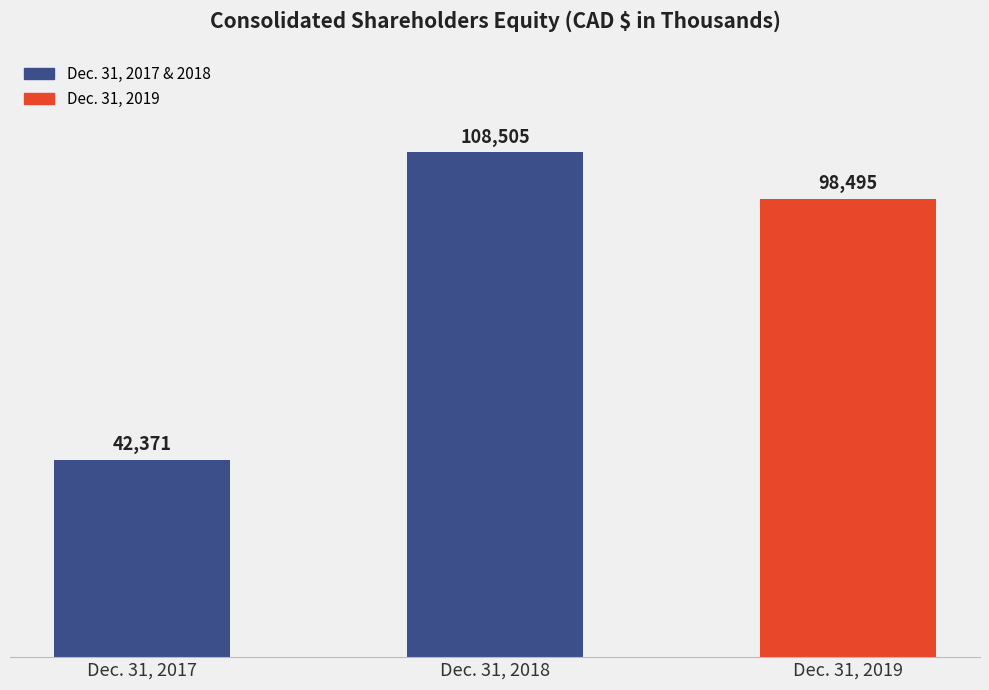

Are the bars grouped side by side (vs. stacked)?

No